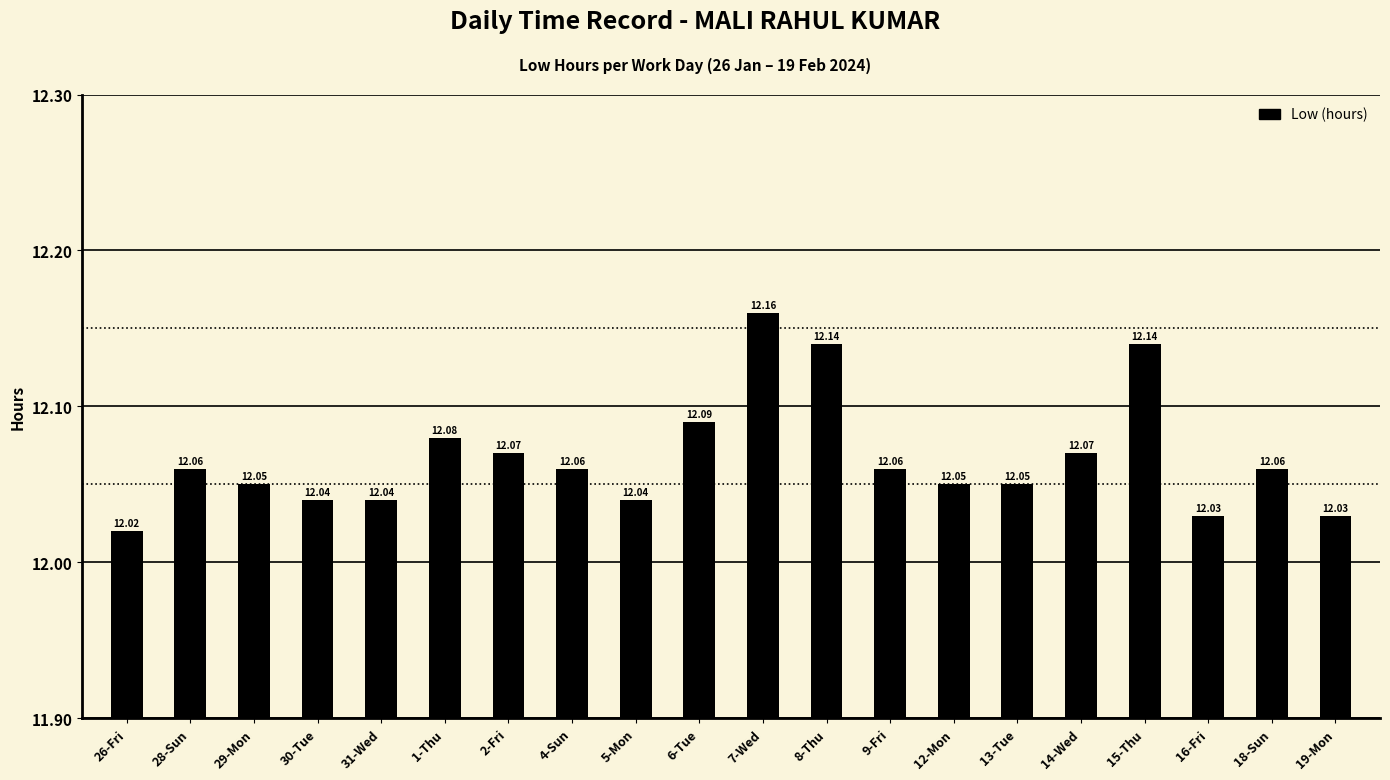

Approximately how many times larger is the value at 4-Sun compared to 2-Fri?

1.0